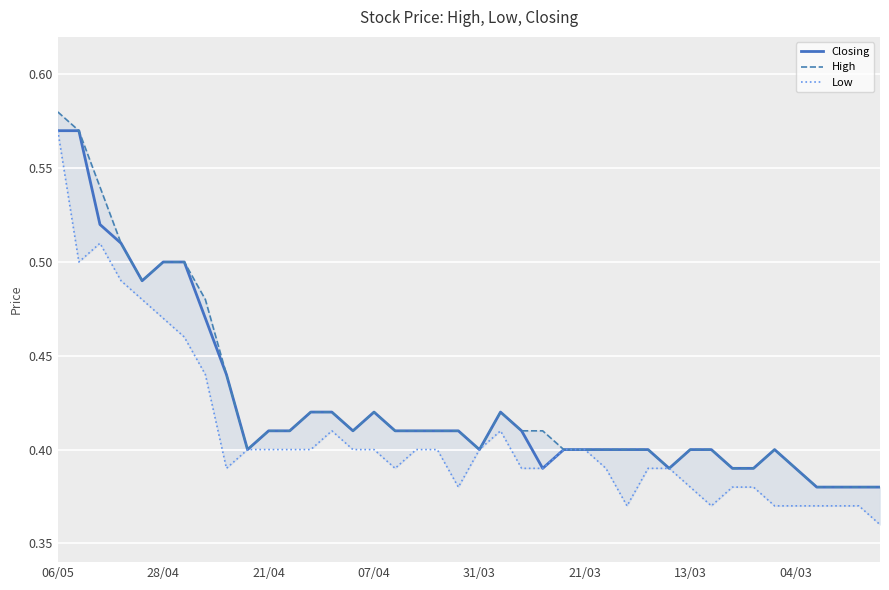

How many Closing values are between 0 and 1?

40